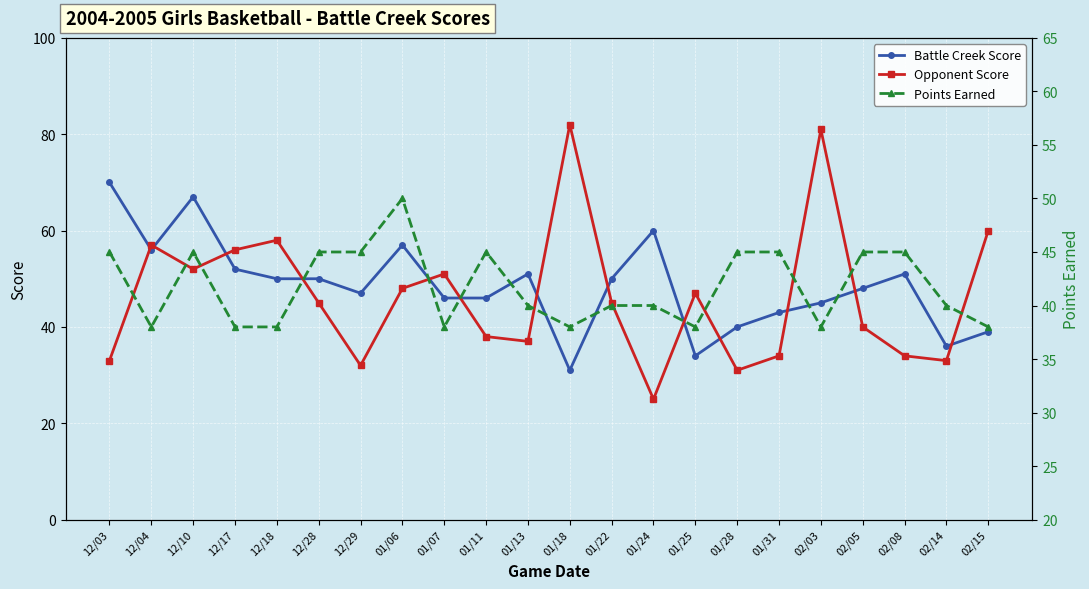

What is the spread (max minus min) of values at 01/13?

14